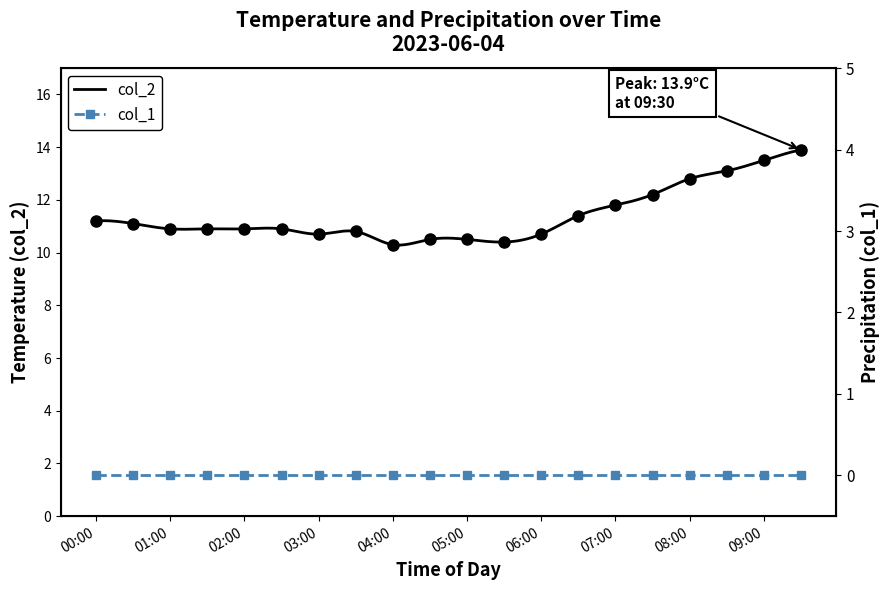

What is the value of the 6th point from the left?

10.9